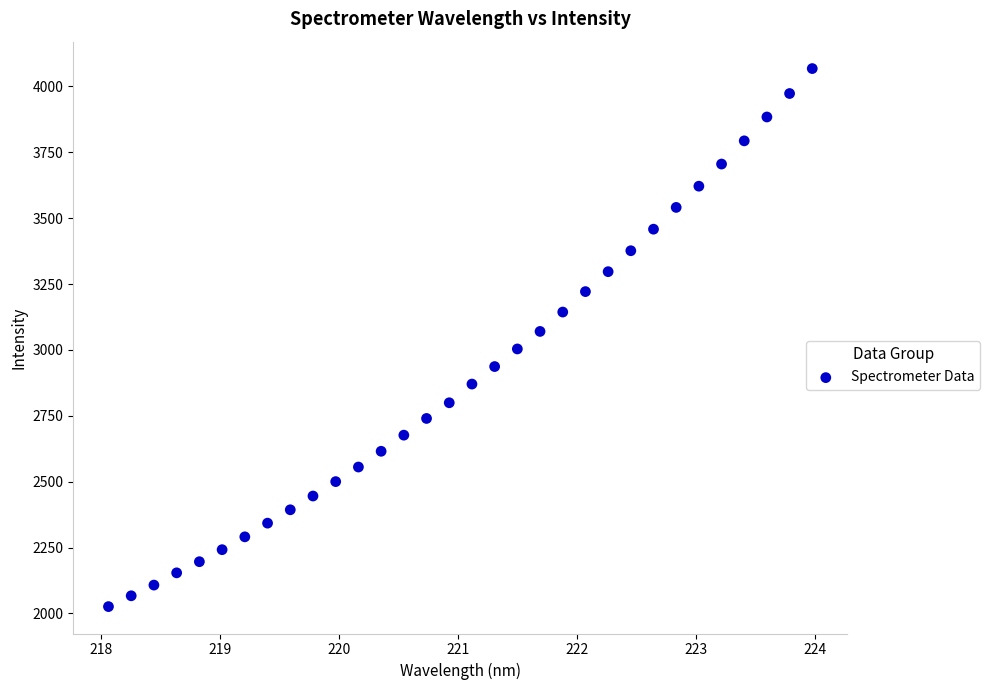

What is the range of X values (max minus min)?

5.9